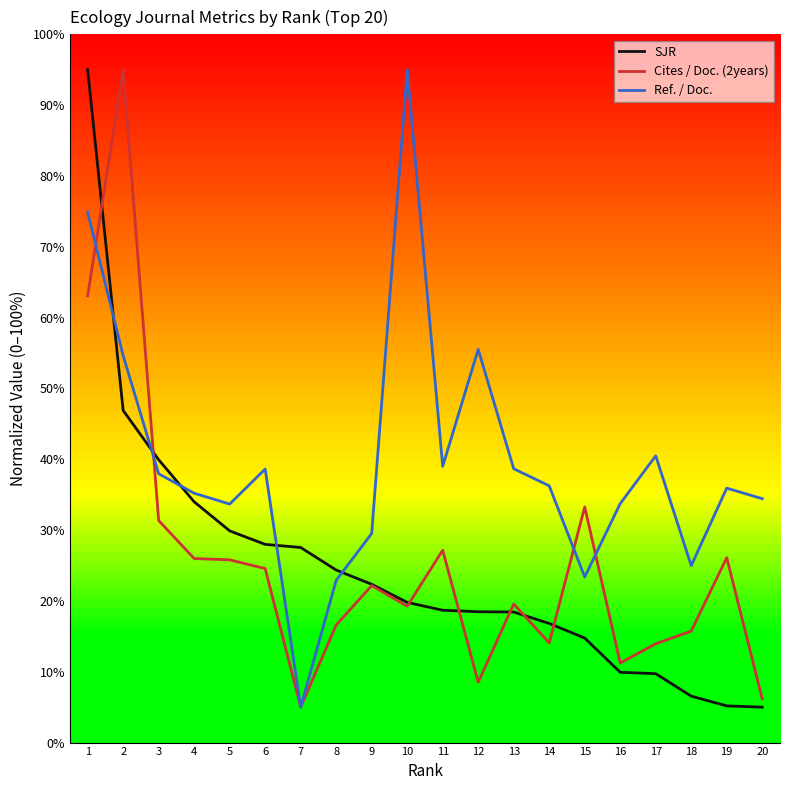

Where does the Ref. / Doc. series first go above 36?

1